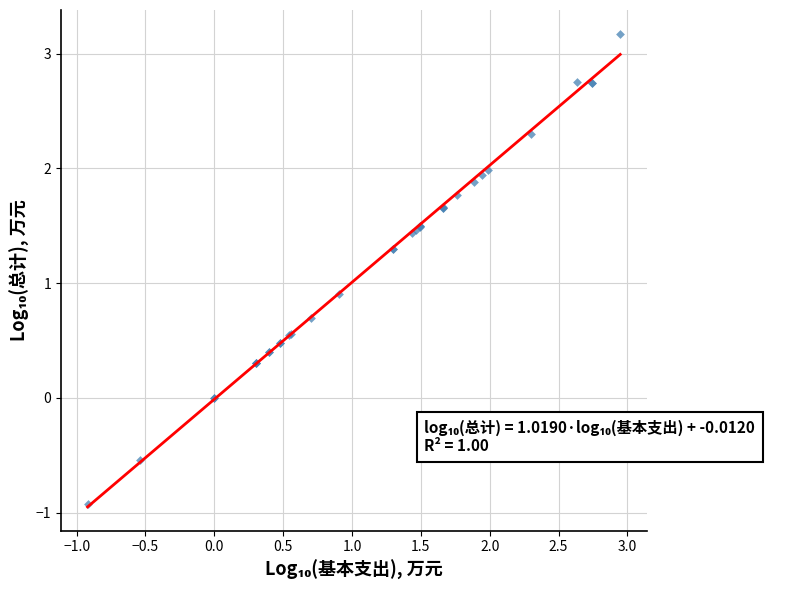

What Y value in the scatter plot is closest to 1?

0.9